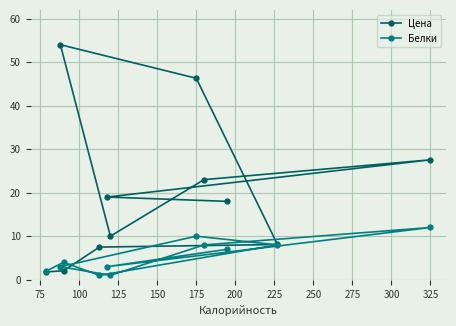

What is the sum of all Белки values?

59.0